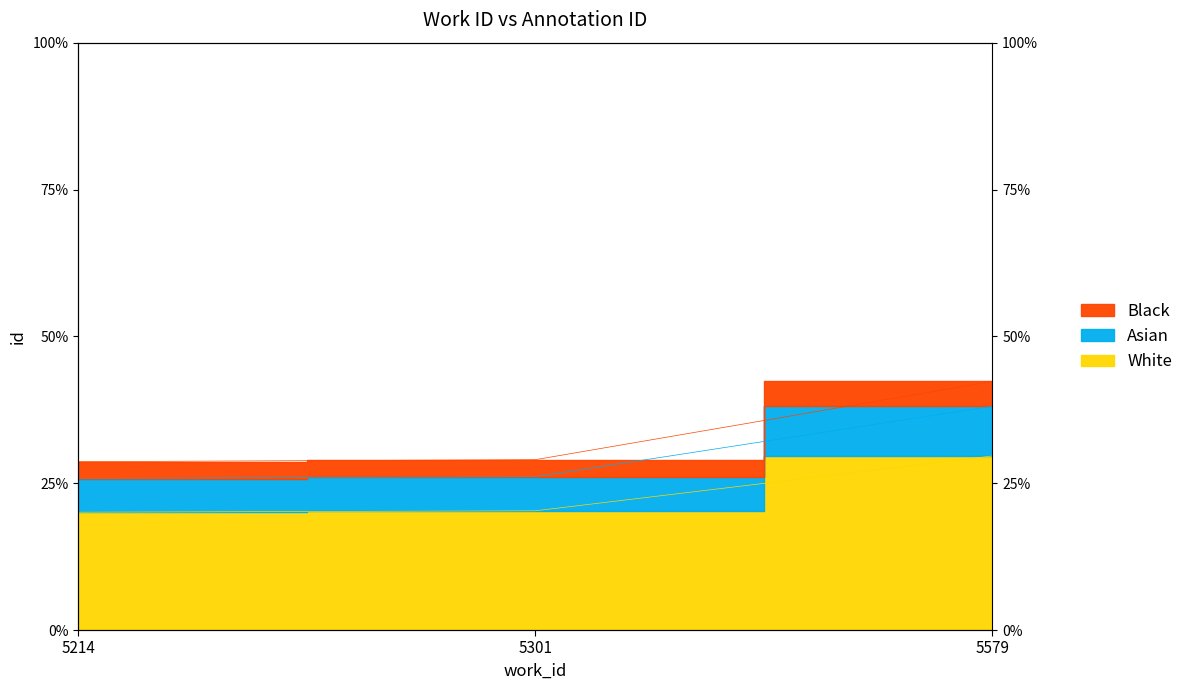

True or false: the data shows 28.7 at 5214.

True